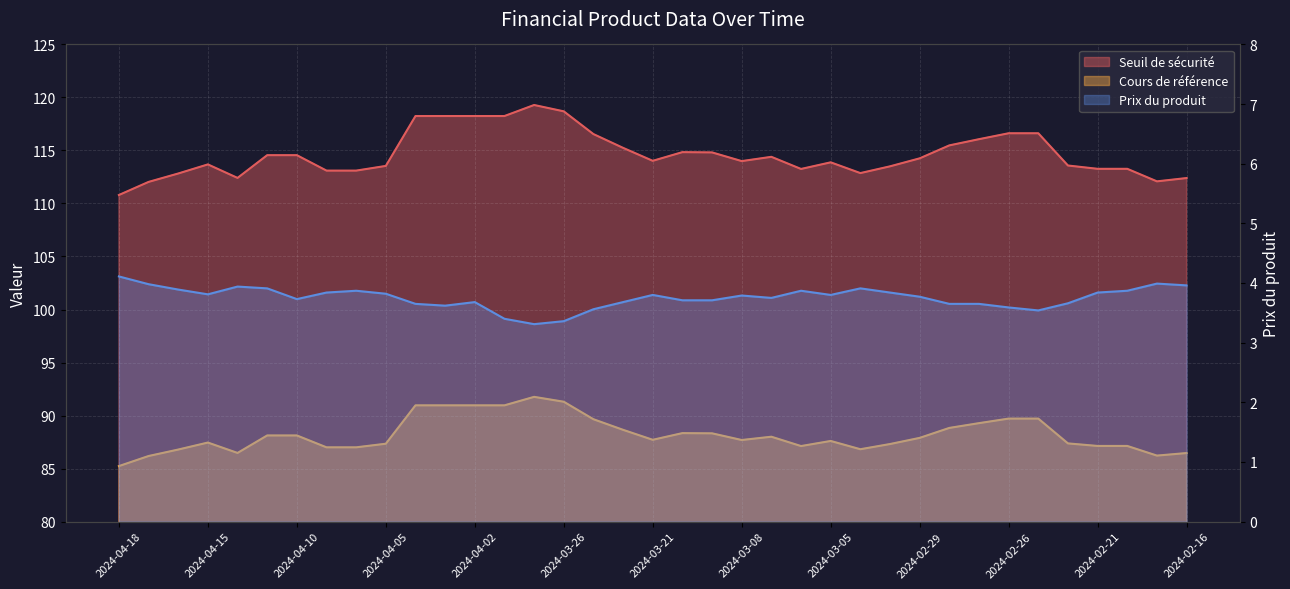

What is the total value across all series at 2024-03-05?

205.3